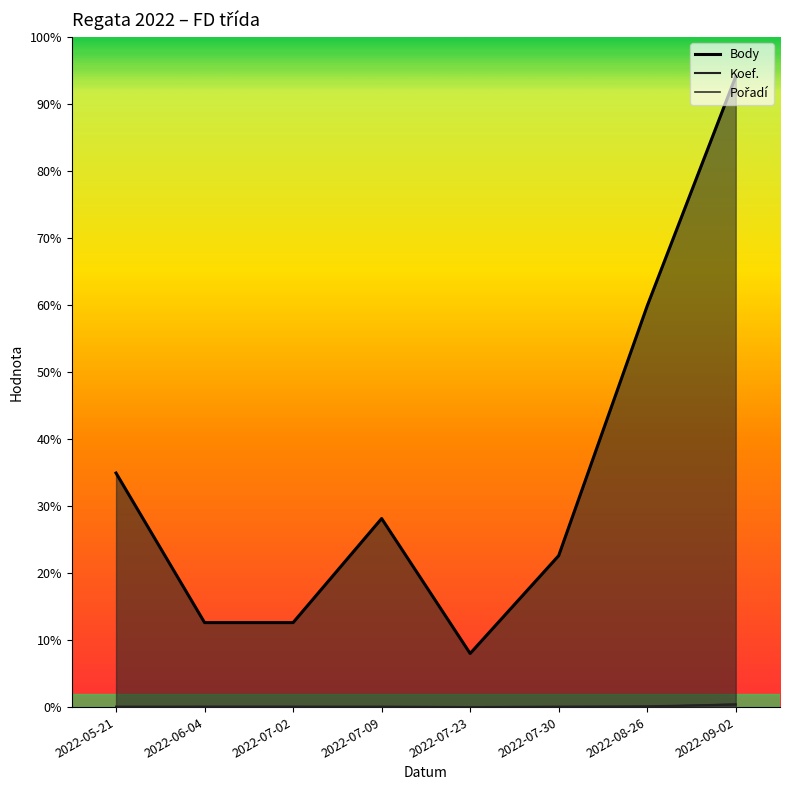

Which category has the lowest value in the Pořadí series?

2022-07-23